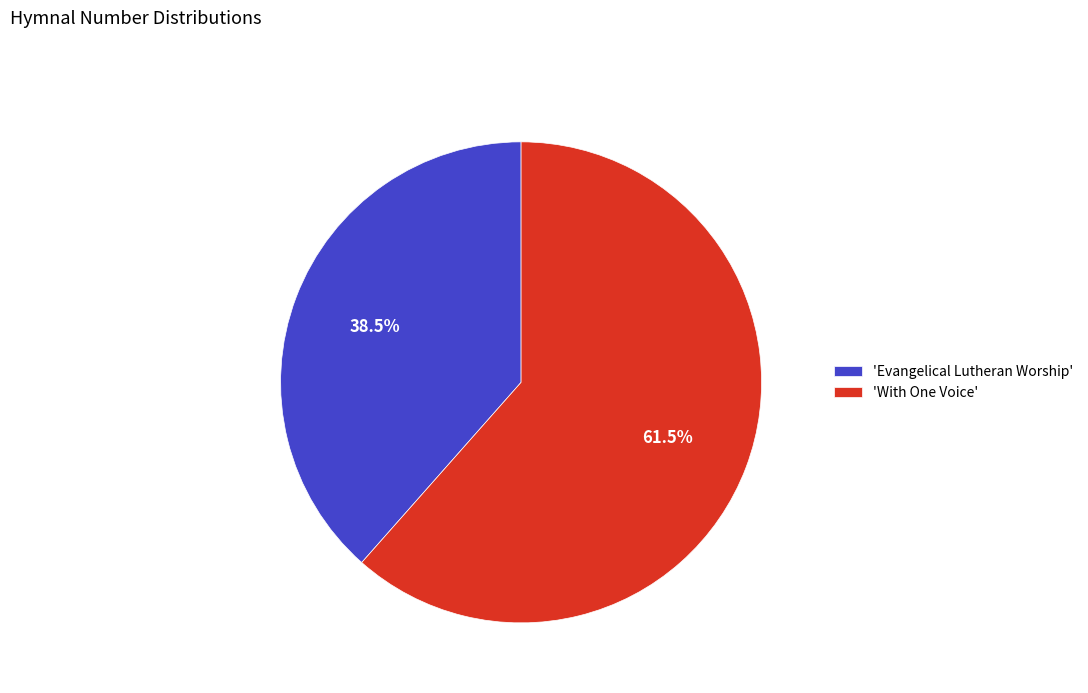

To the nearest percent, what is the average slice percentage?

50%